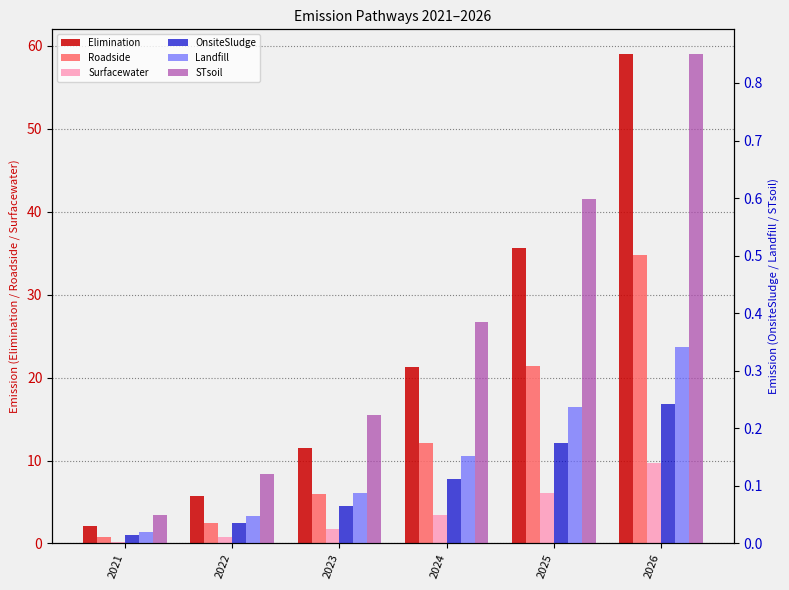

Reading left to right, transcribe all the data shown in this chart.

Elimination: 2.1	5.8	11.6	21.3	35.6	59.0
Roadside: 0.7	2.5	5.9	12.1	21.4	34.7
Surfacewater: 0.2	0.7	1.7	3.4	6.0	9.7
OnsiteSludge: 0.0	0.0	0.1	0.1	0.2	0.2
Landfill: 0.0	0.0	0.1	0.2	0.2	0.3
STsoil: 0.1	0.1	0.2	0.4	0.6	0.9